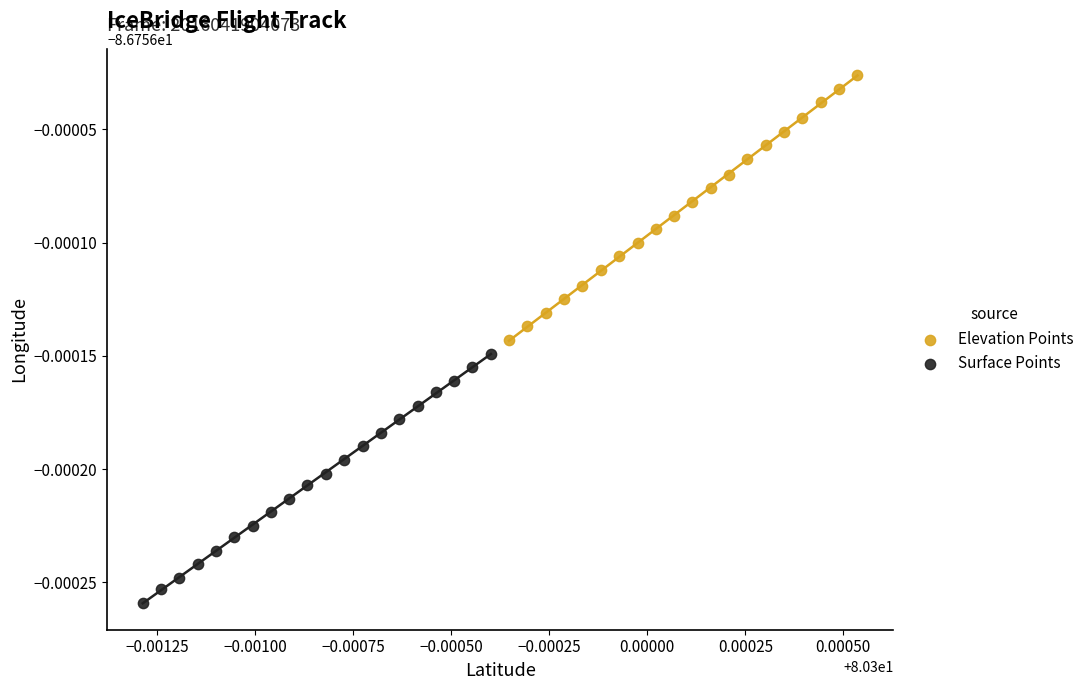

Which series reaches the minimum Y coordinate?

Surface Points